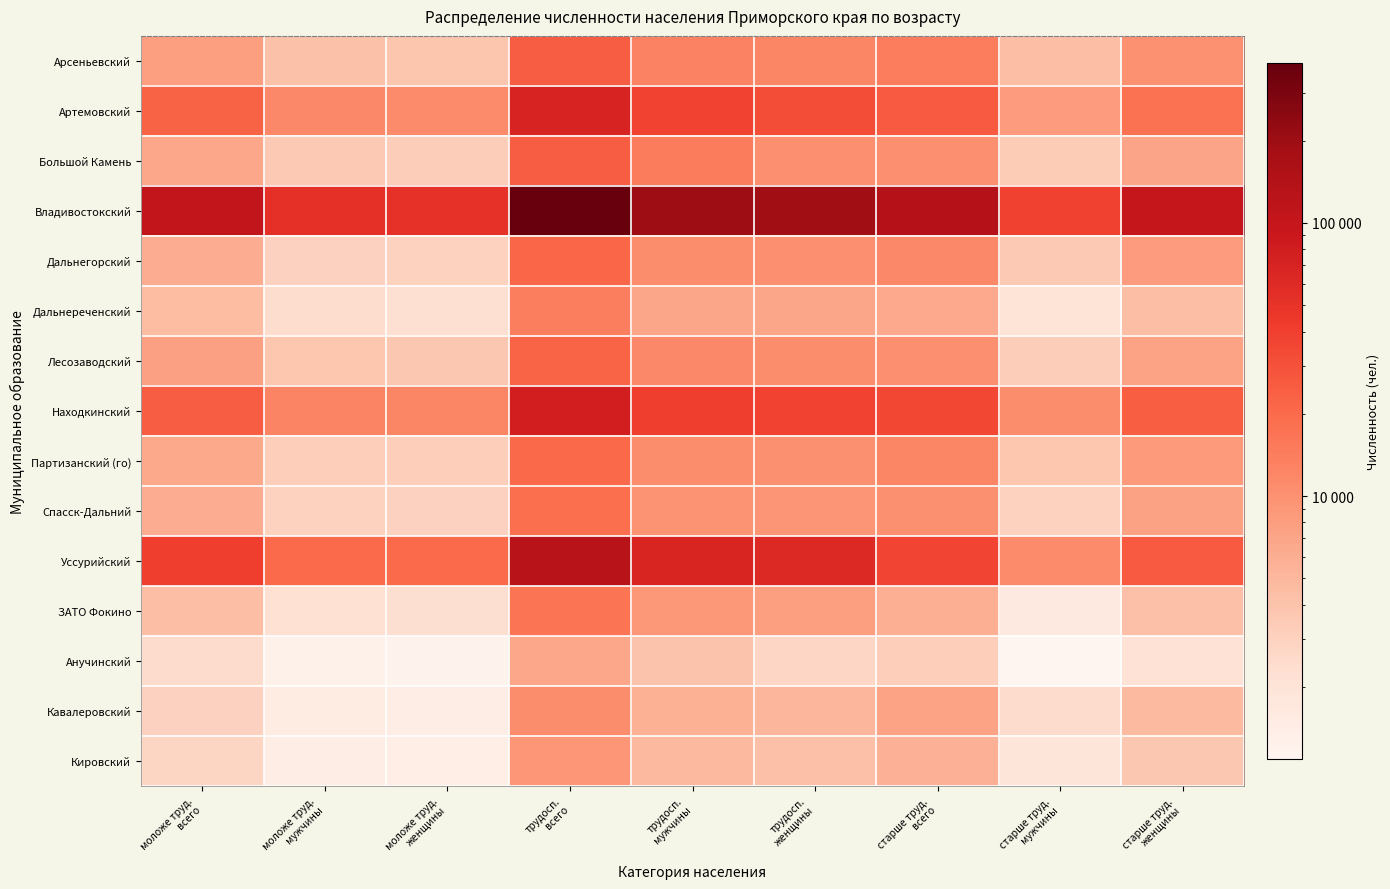

List the series in order of their peak value, highest first.

Владивостокский, Уссурийский, Находкинский, Артемовский, Большой Камень, Арсеньевский, Лесозаводский, Дальнегорский, Партизанский (го), Спасск-Дальний, ЗАТО Фокино, Дальнереченский, Кавалеровский, Кировский, Анучинский